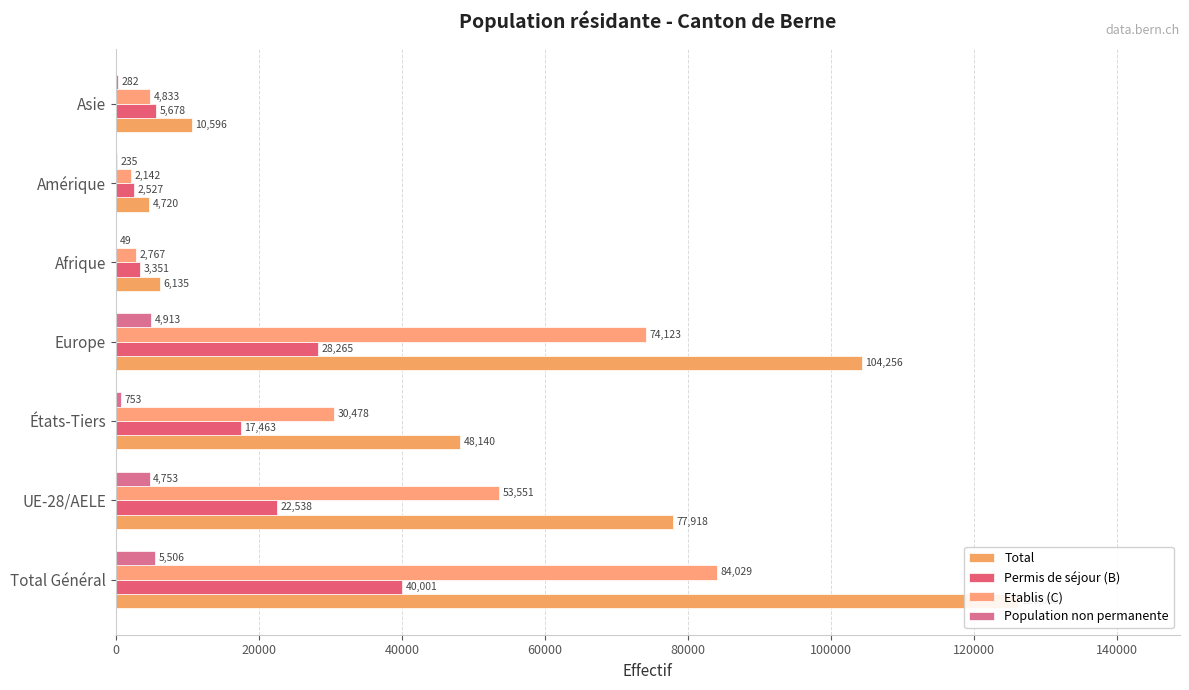

Is it true that Permis de séjour (B) equals 9138 at Asie?

False